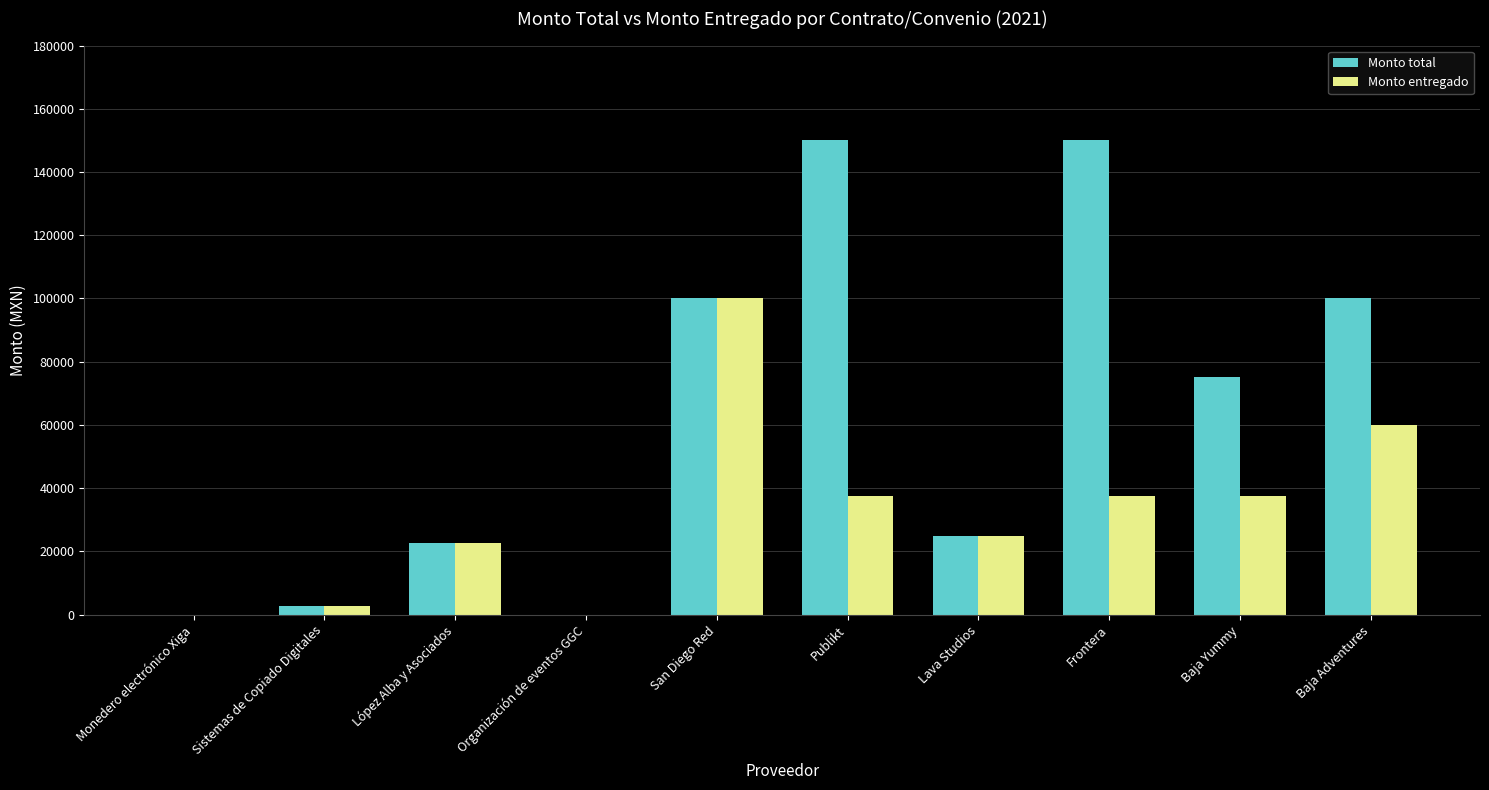

At which label is Monto entregado closest to 50000?

Baja Adventures